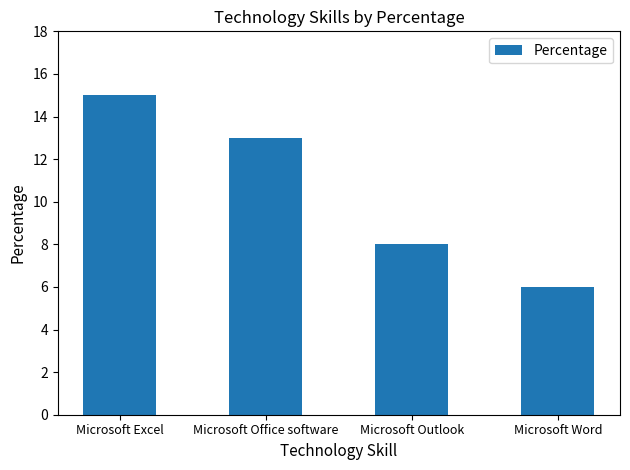

Is it true that the value at Microsoft Word is 9?

False